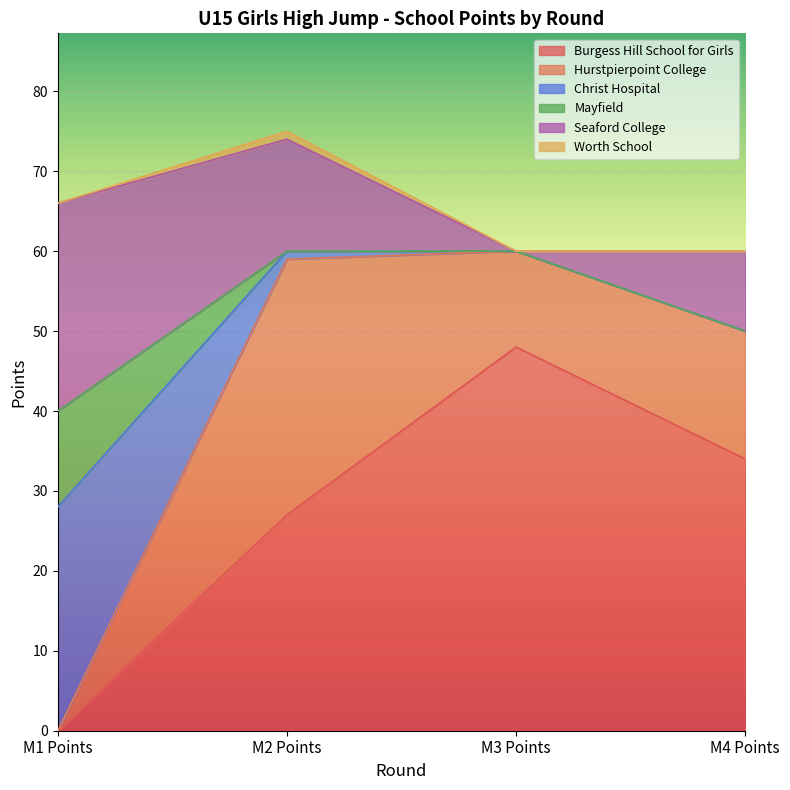

How many values in Worth School are above zero?

1